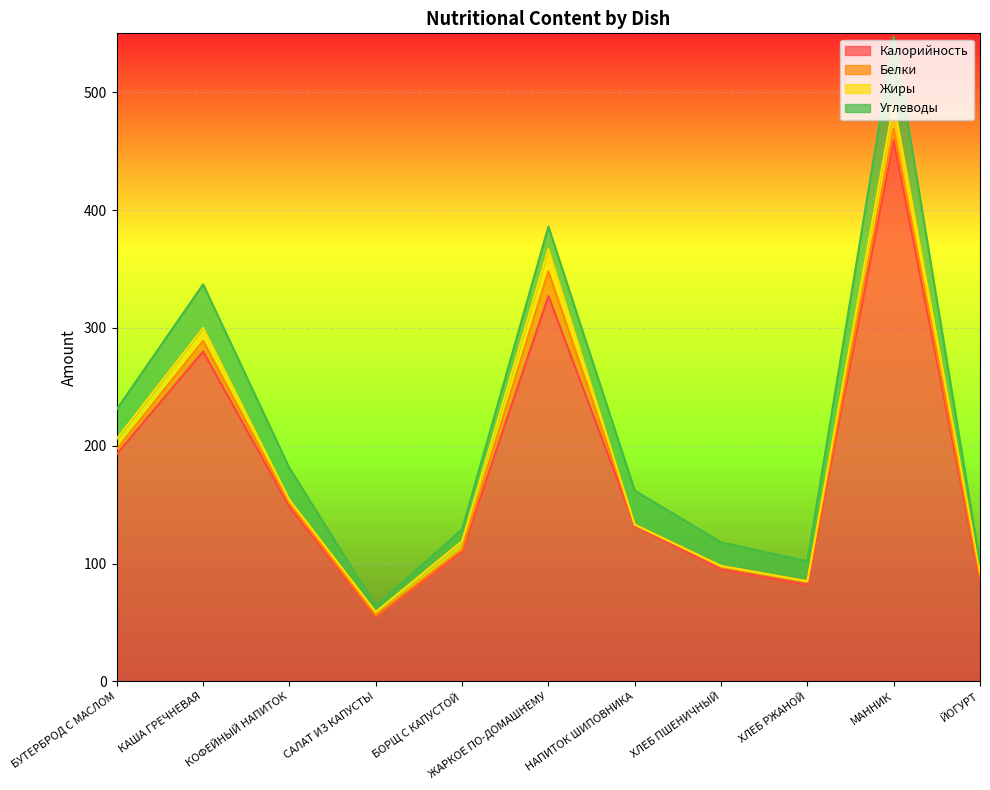

What is the total value across all series at КОФЕЙНЫЙ НАПИТОК?

181